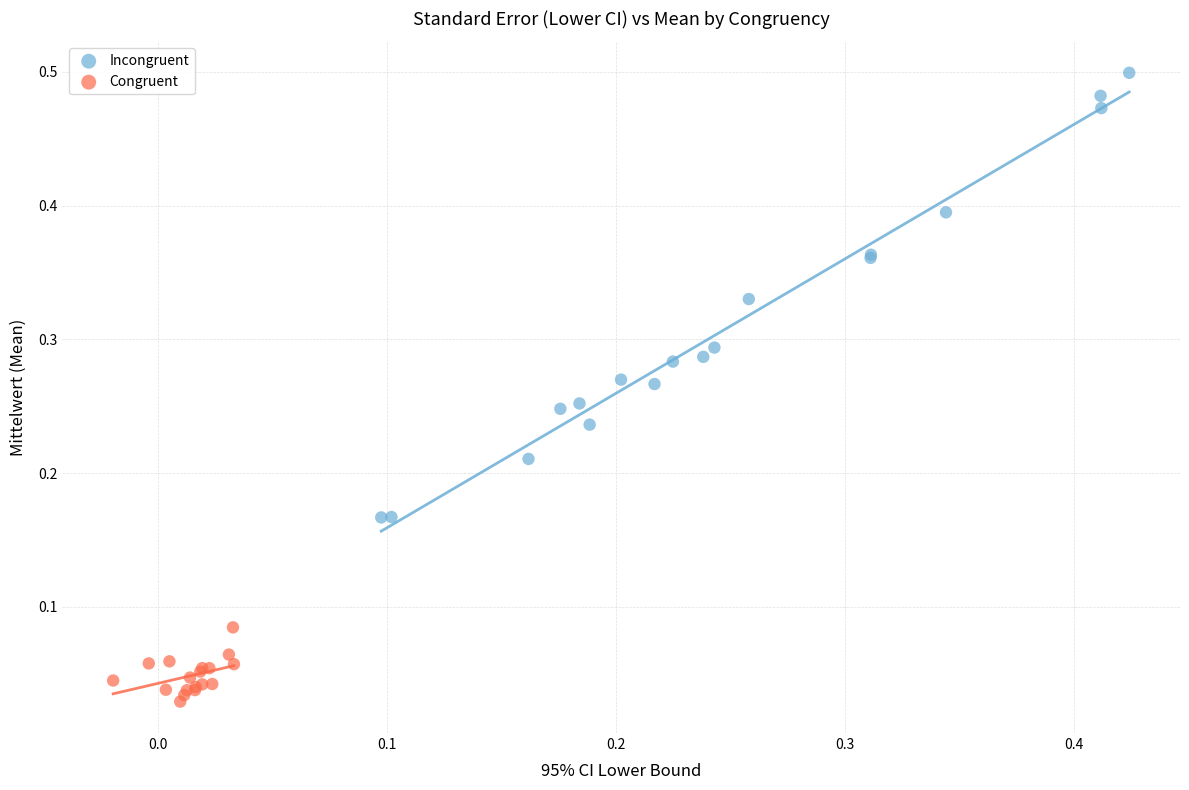

Which series reaches the minimum Y coordinate?

Congruent